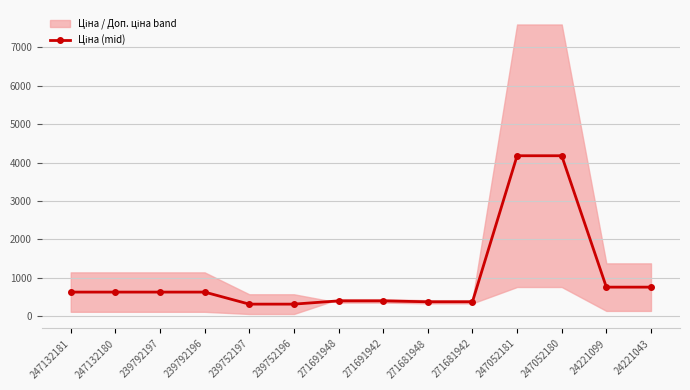

How many lines are shown in the chart?

1